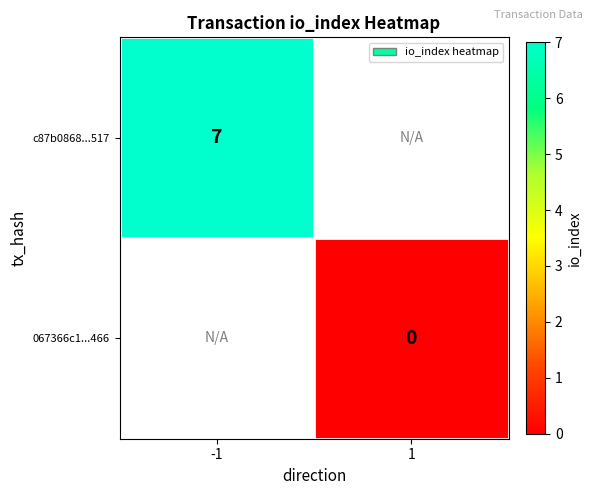

True or false: c87b0868...517 has a value of 2 at -1.

False